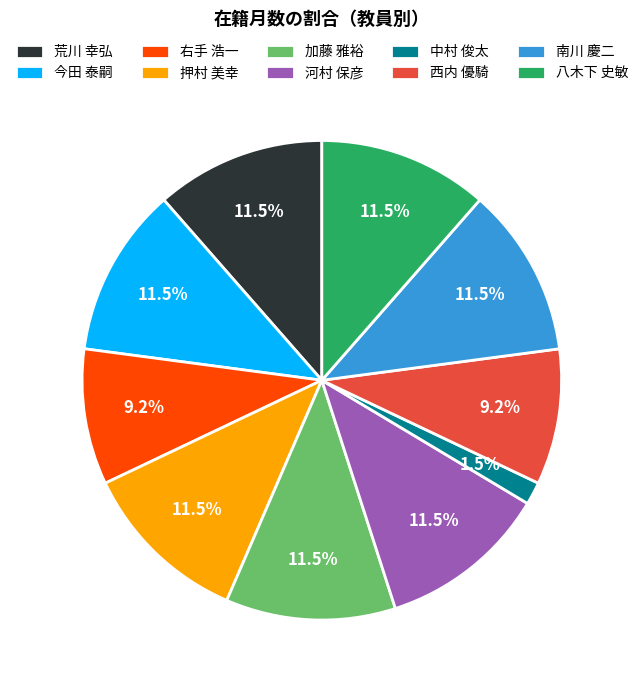

Approximately how many times larger is the value at 河村 保彦 compared to 南川 慶二?

1.0